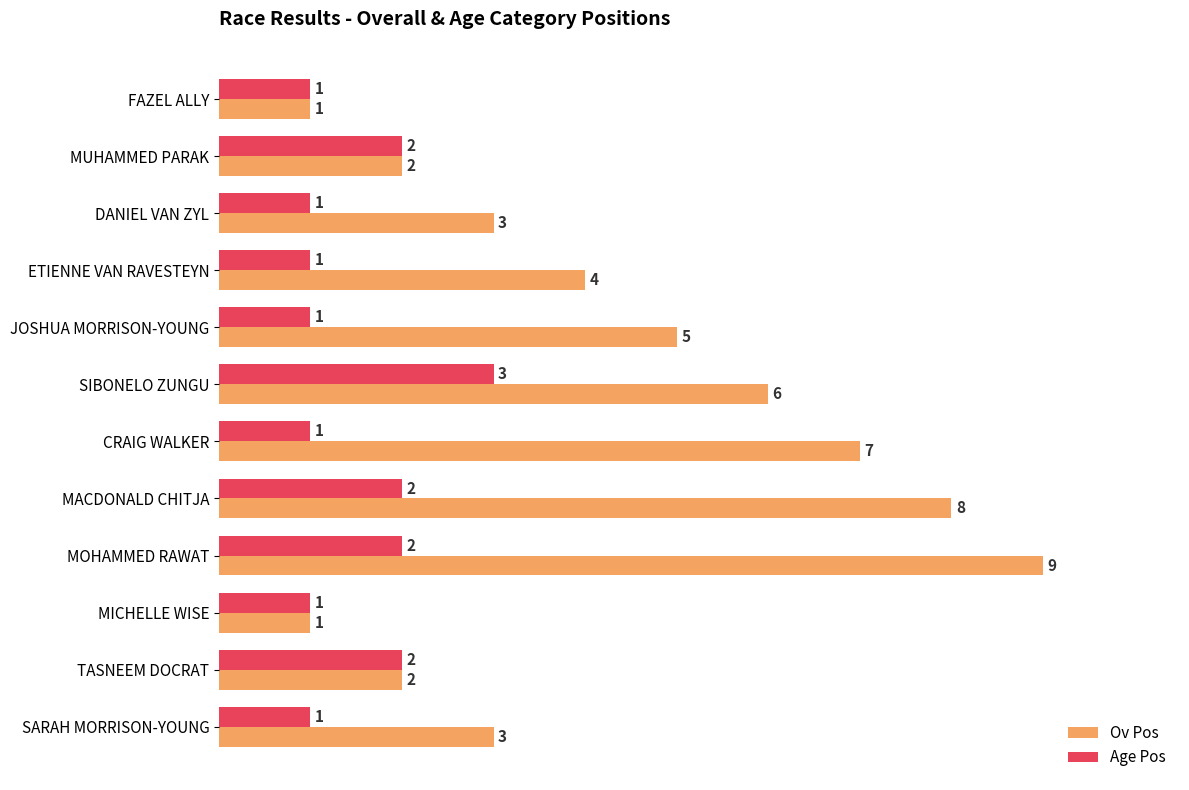

The Ov Pos series shows 8 at MACDONALD CHITJA. True or false?

True